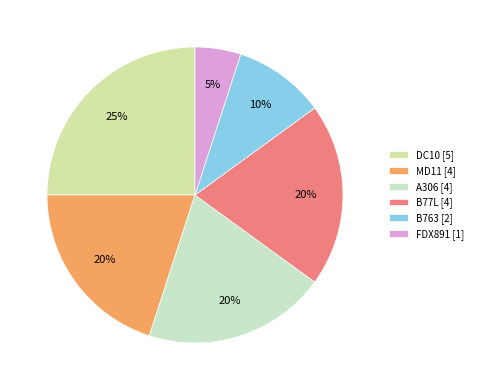

To the nearest percent, what is the difference between the largest and smallest slice percentages?

20%